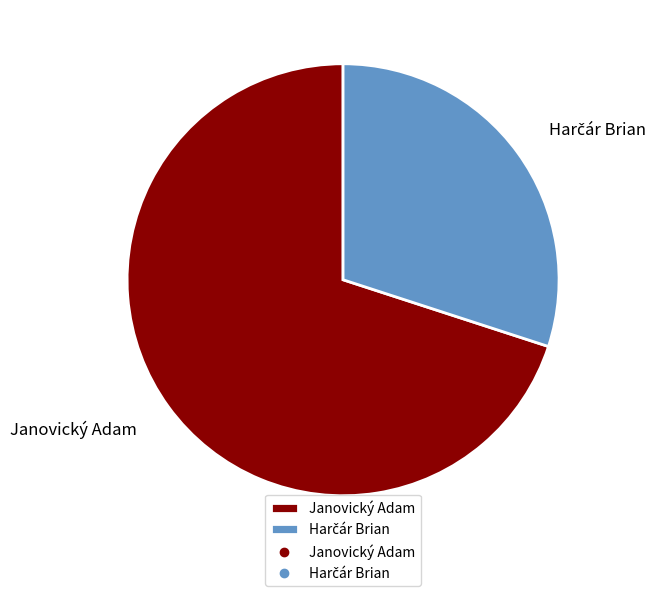

Which category has the biggest portion of the pie?

Janovický Adam